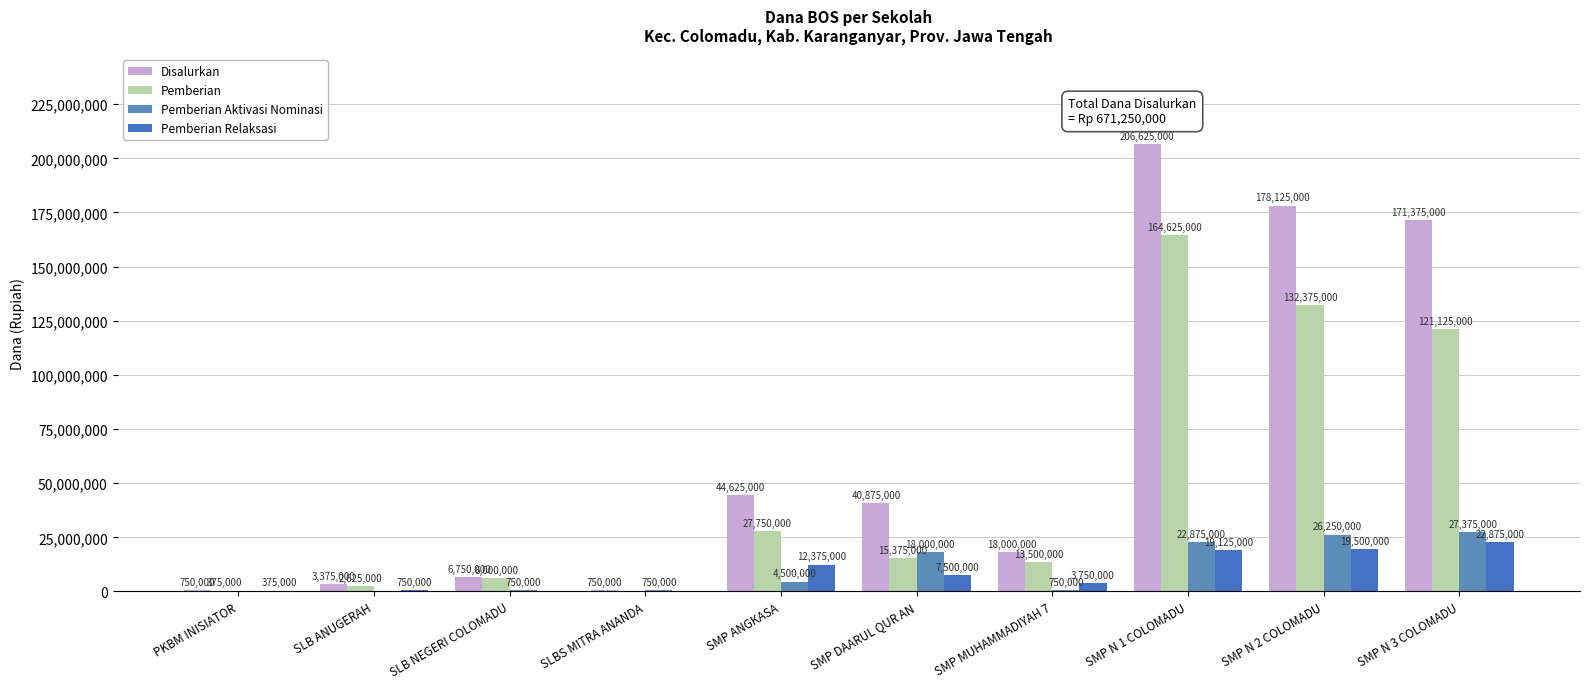

At which label does Pemberian Aktivasi Nominasi reach its peak?

SMP N 3 COLOMADU